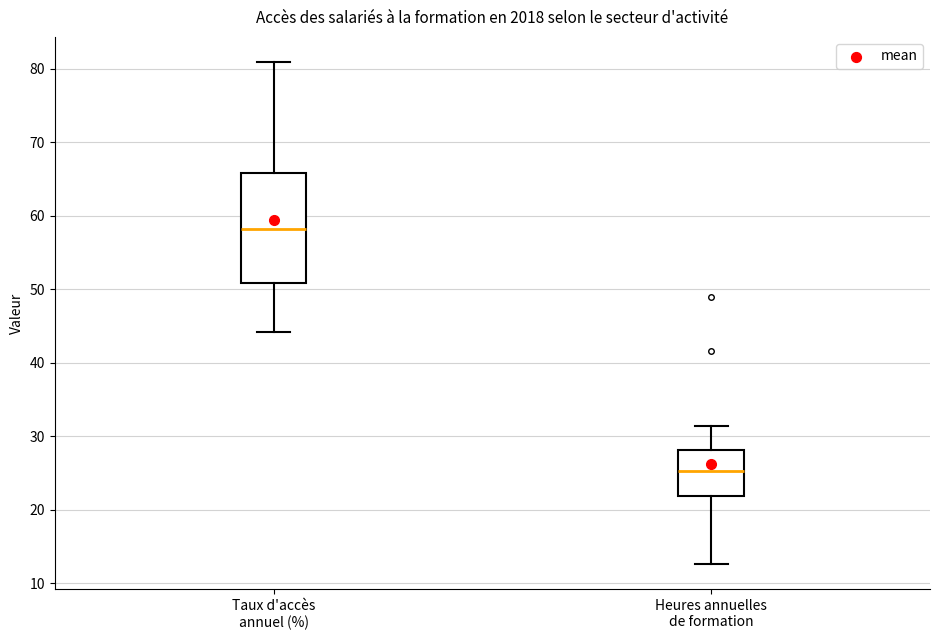

Reading left to right, transcribe this box plot: for each box, give where its median line is, the range the box spans, and where its two whiskers end, as read against the y-axis. The values are not printed on the chart, so give them approximately, as read against the axis.

Taux d'accès annuel (%): median 58, box 51 to 66, whiskers 44 to 81
Heures annuelles de formation: median 25, box 22 to 28, whiskers 13 to 31